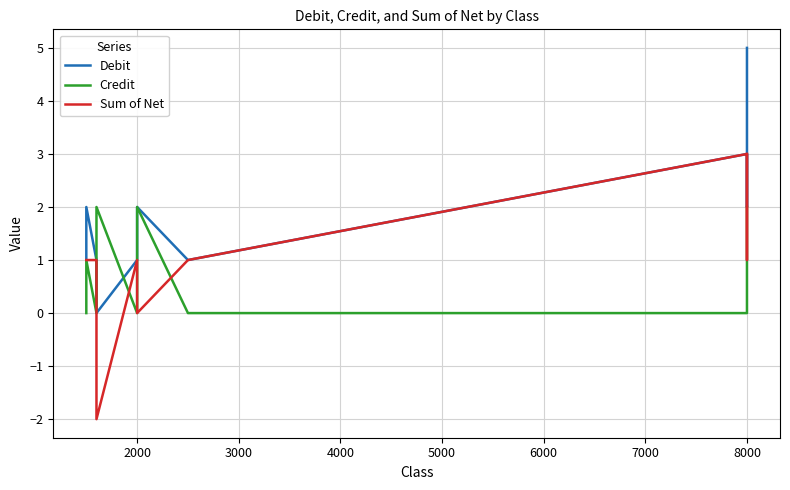

Is it true that Credit equals 1 at 8000?

False